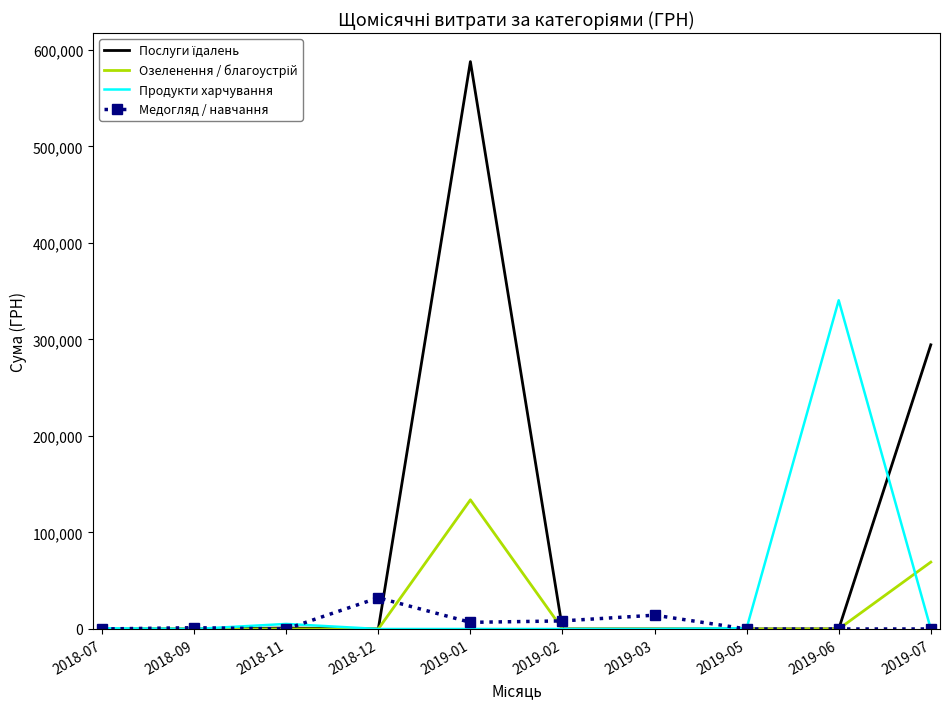

At which category is the sum across all series the highest?

2019-01